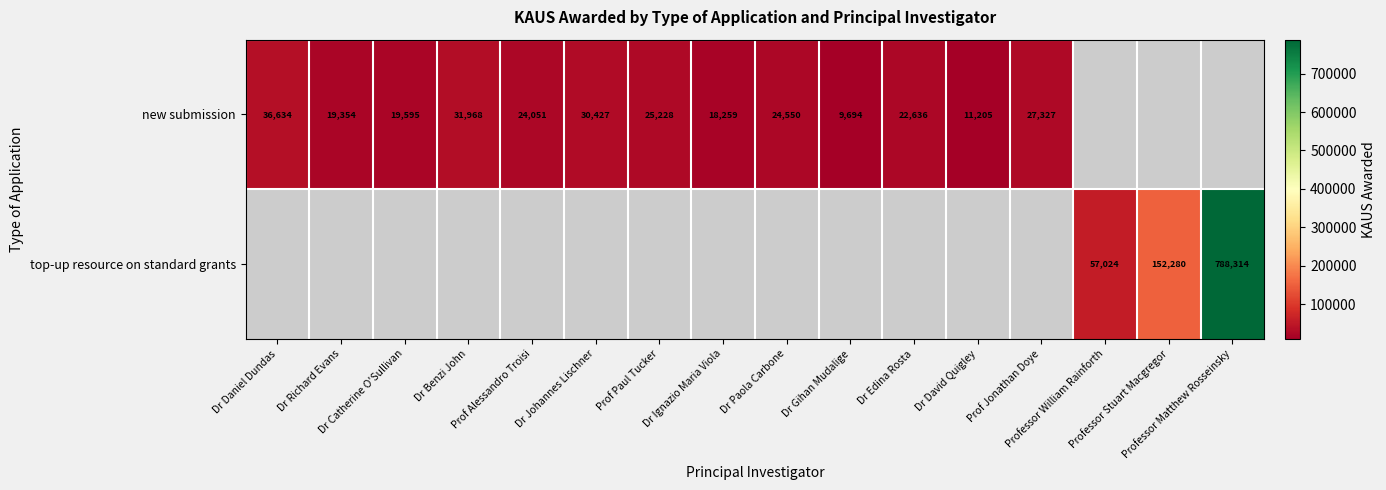

What is the greatest value displayed?

788314.0